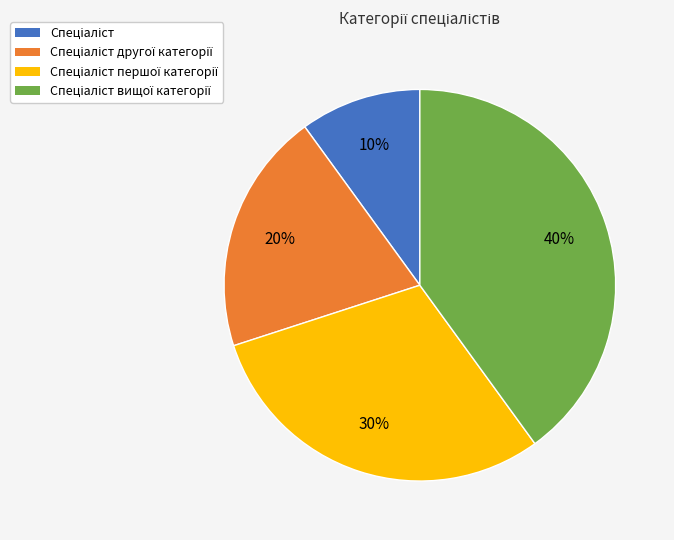

To the nearest percent, what is the average slice percentage?

25%